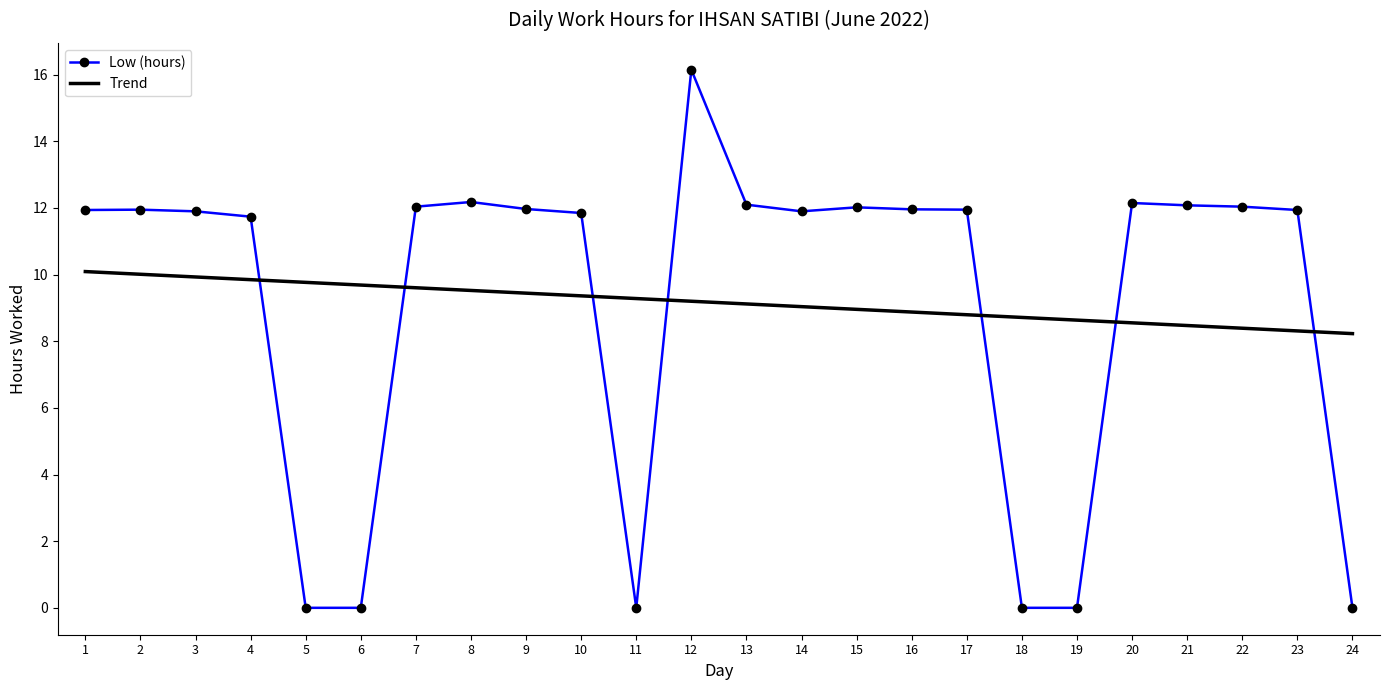

Rank the series at 13 from highest to lowest value.

Low (hours), Trend